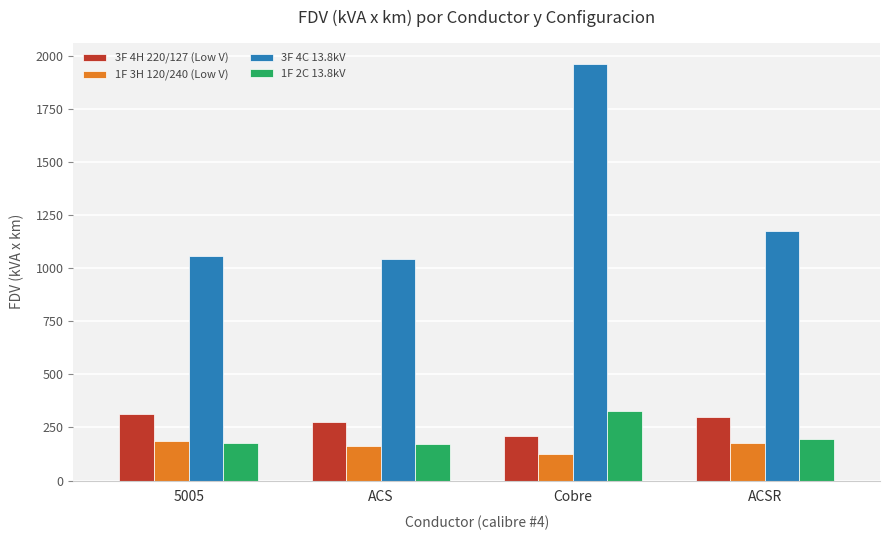

Which series has the largest range (max minus min)?

3F 4C 13.8kV